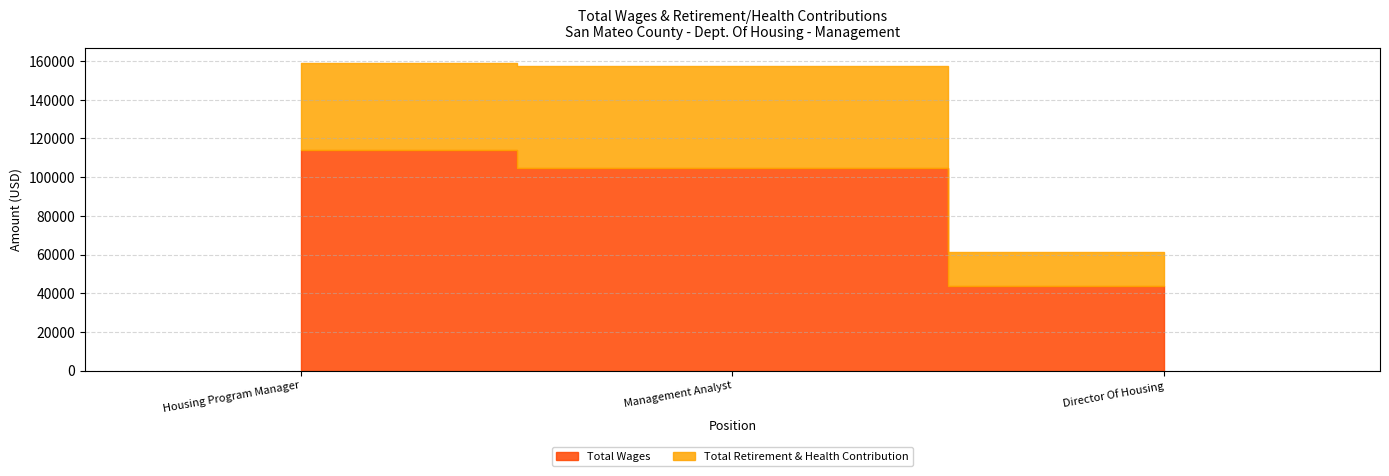

Which series has the largest range (max minus min)?

Total Wages